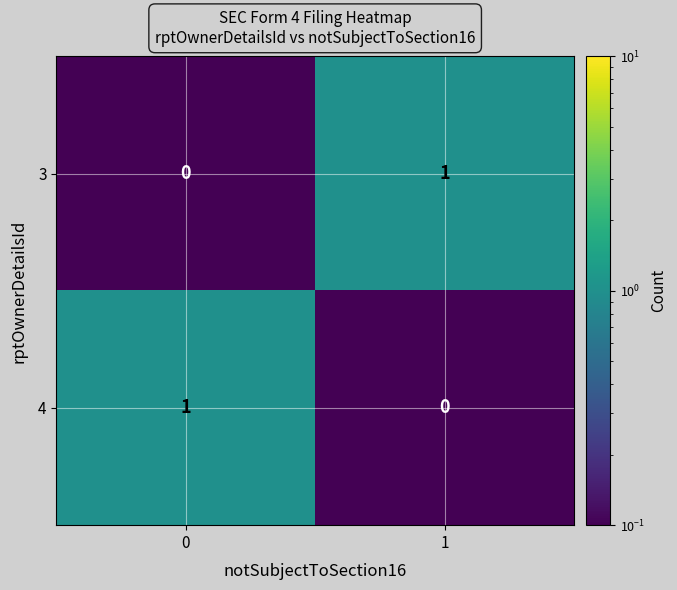

Rank the series at 0 from lowest to highest value.

3, 4